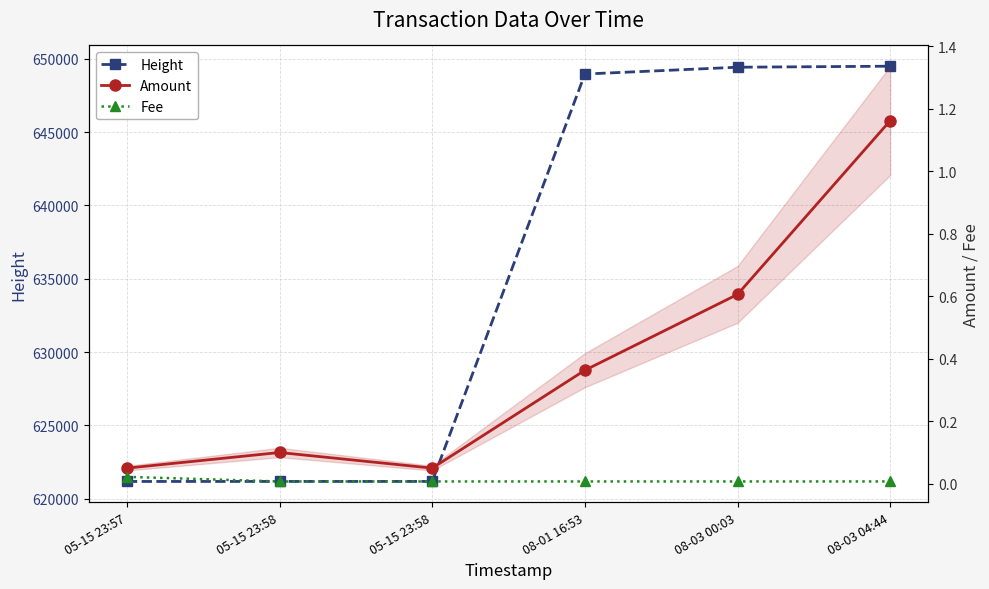

Is this an area chart (filled region under the line)?

No